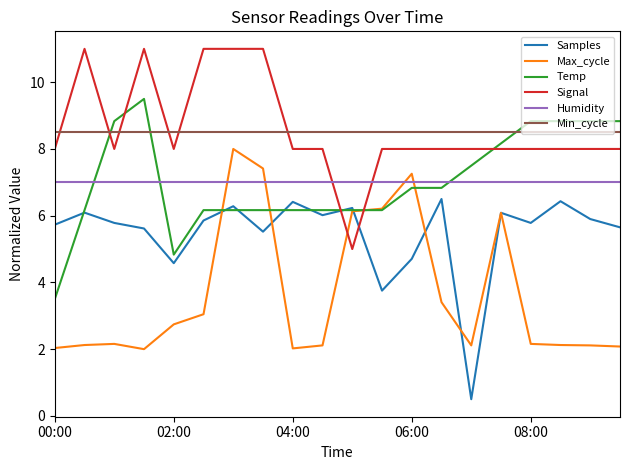

True or false: Signal and Humidity cross at least once.

True